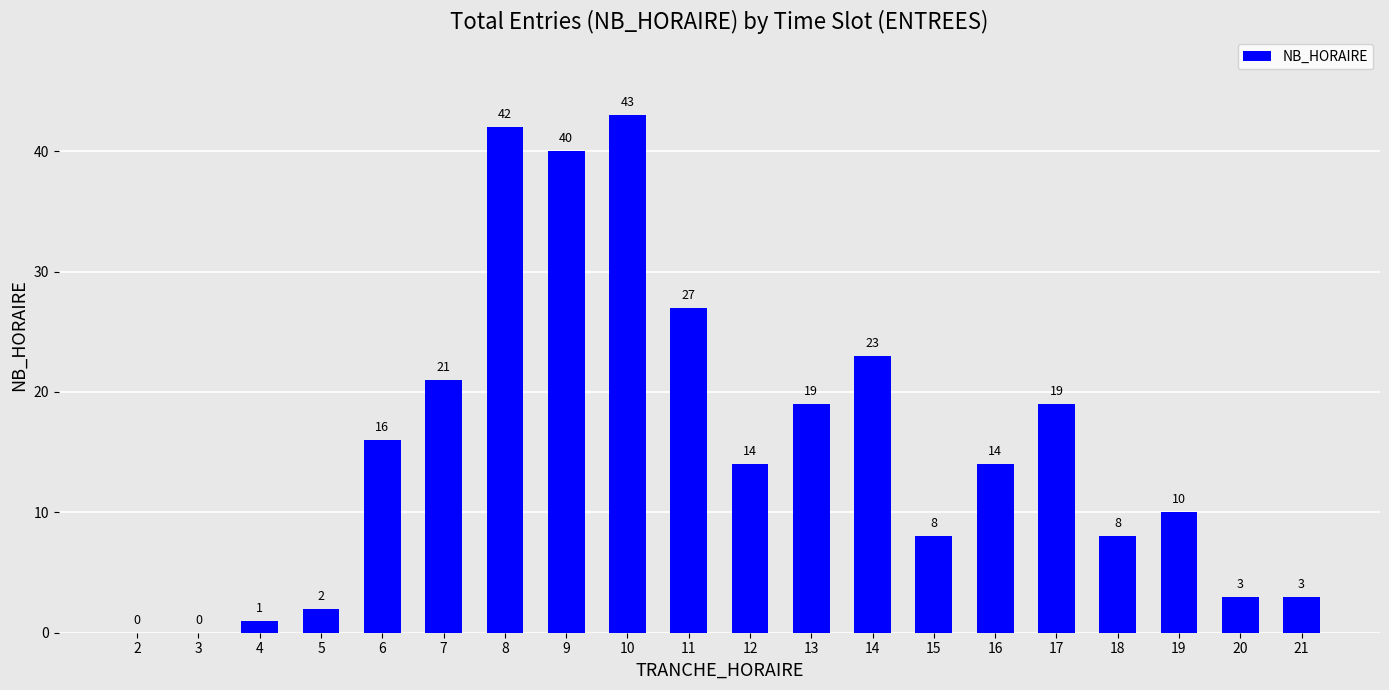

Are the bars horizontal?

No